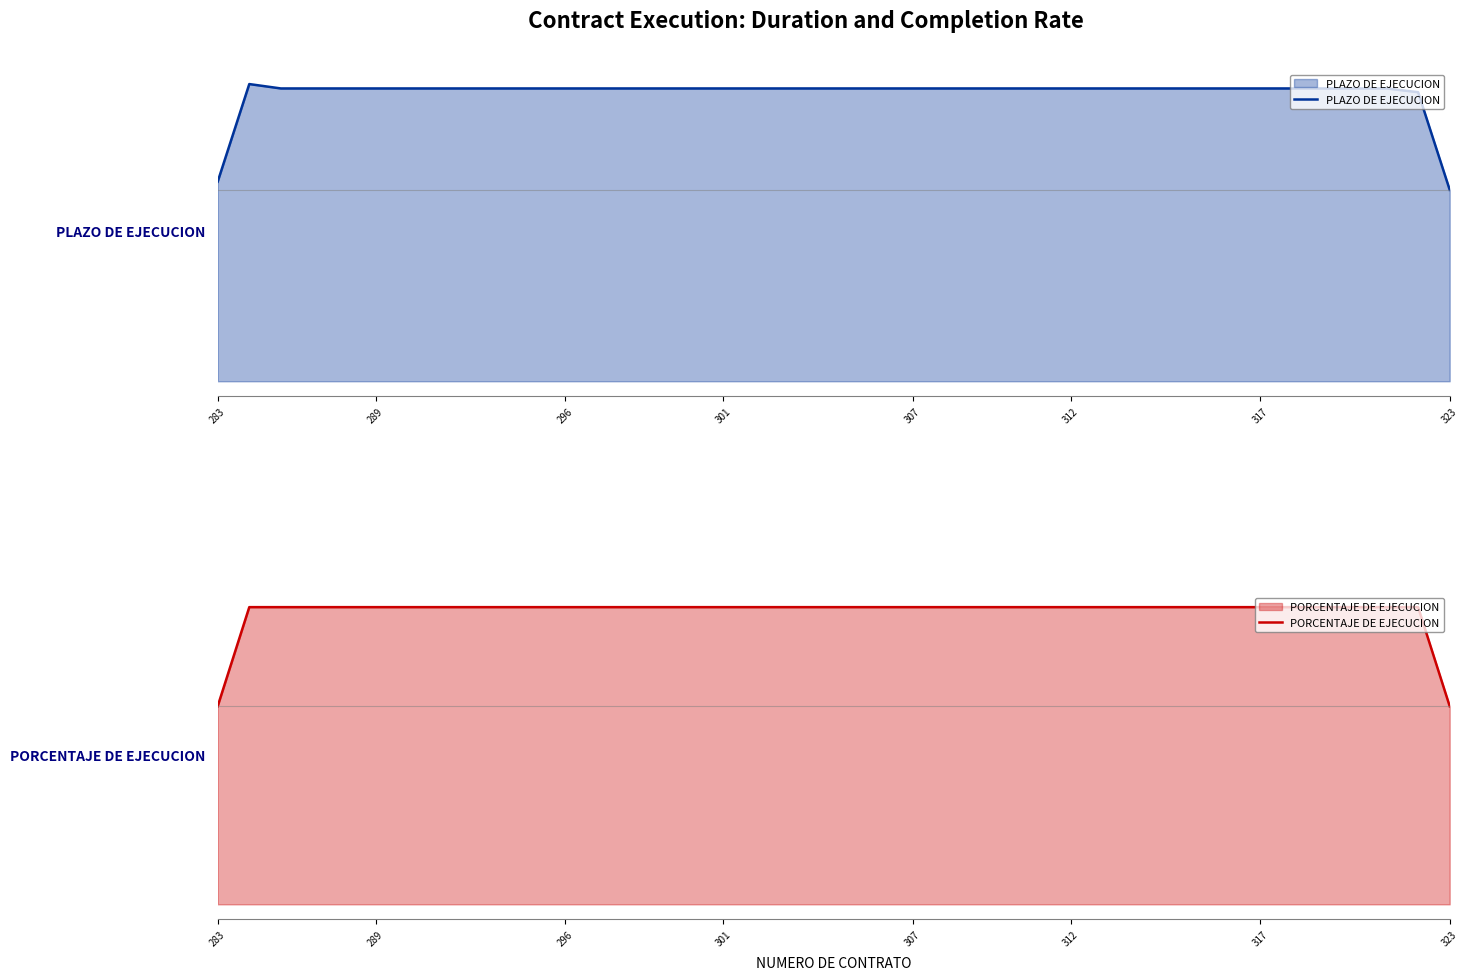

True or false: PLAZO DE EJECUCION and PORCENTAJE DE EJECUCION intersect in this chart.

False